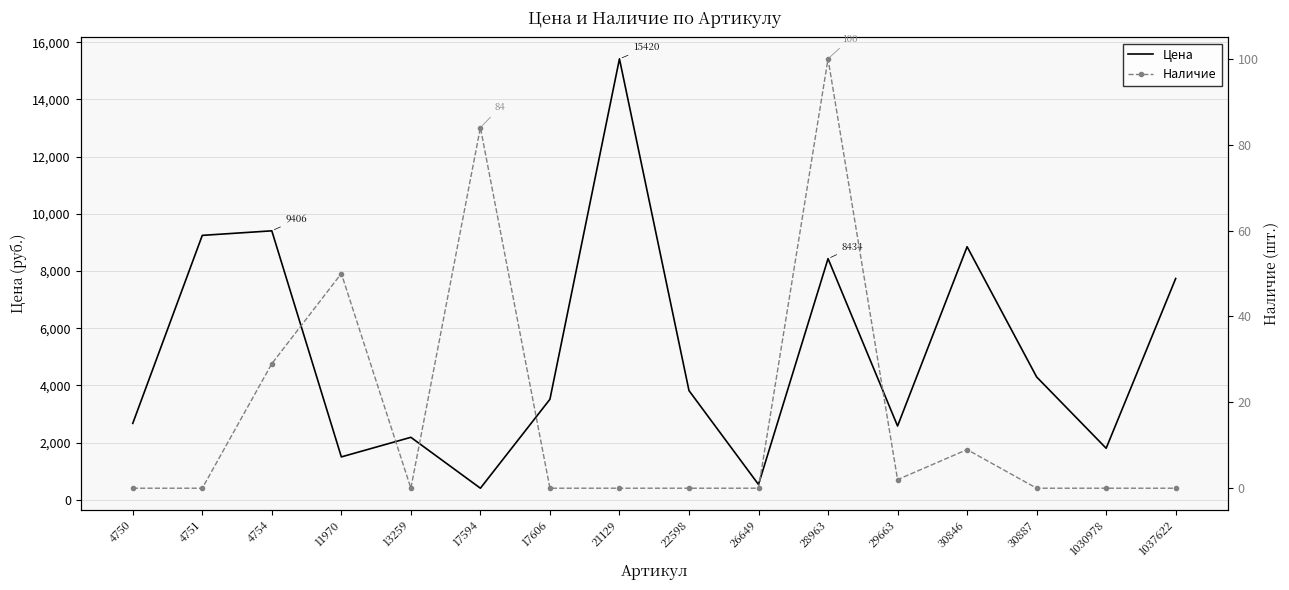

At how many categories does at least one series exceed 8363?

5